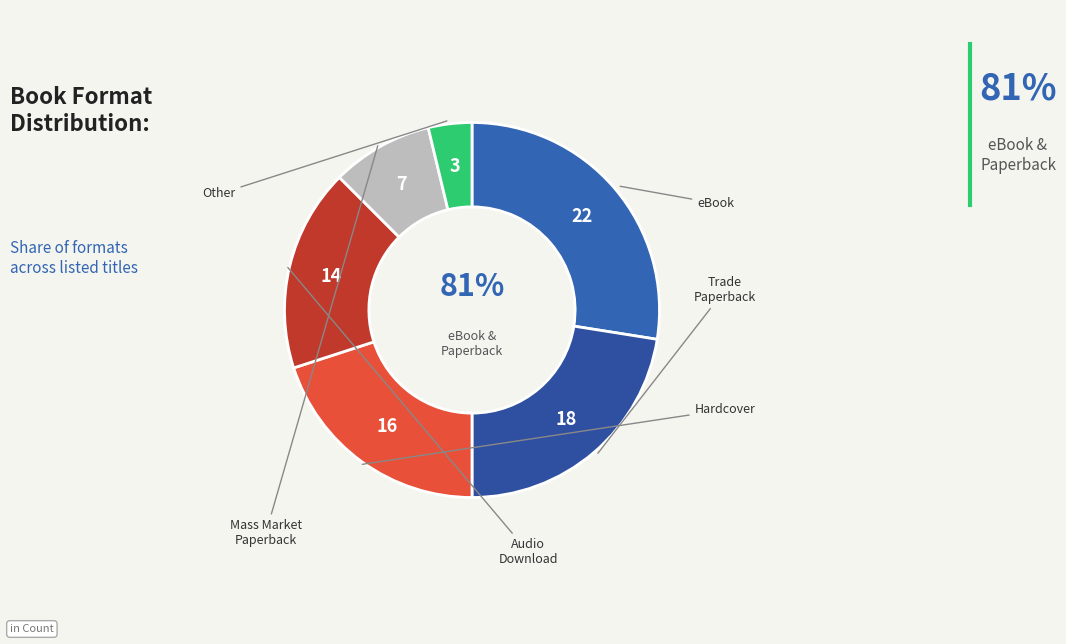

To the nearest percent, what percentage of the pie is Hardcover?

20%